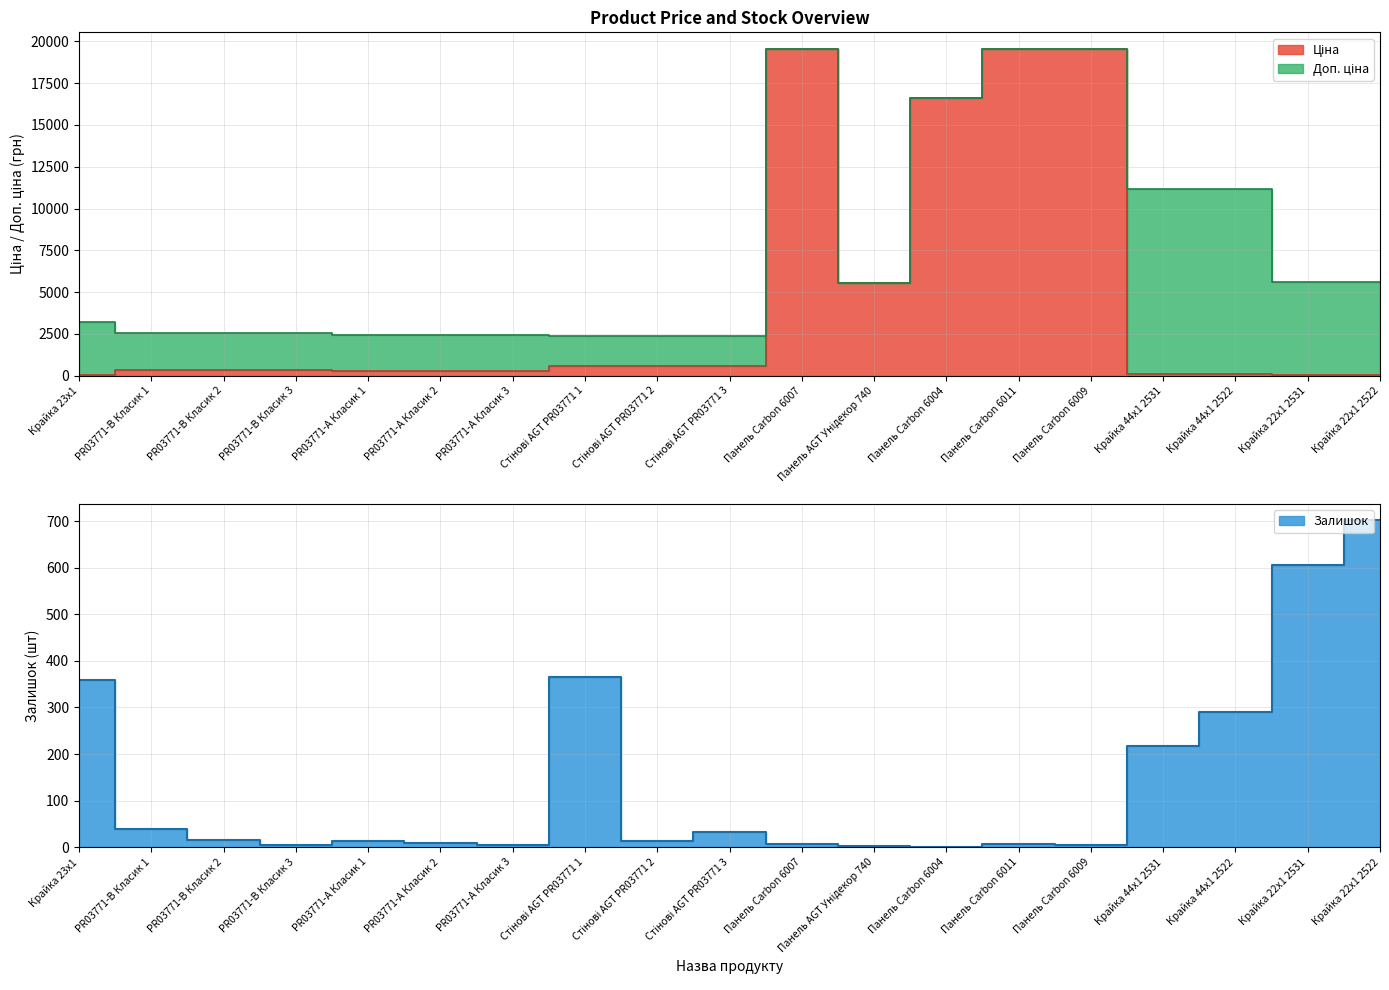

True or false: Залишок and Доп. ціна cross at least once.

False